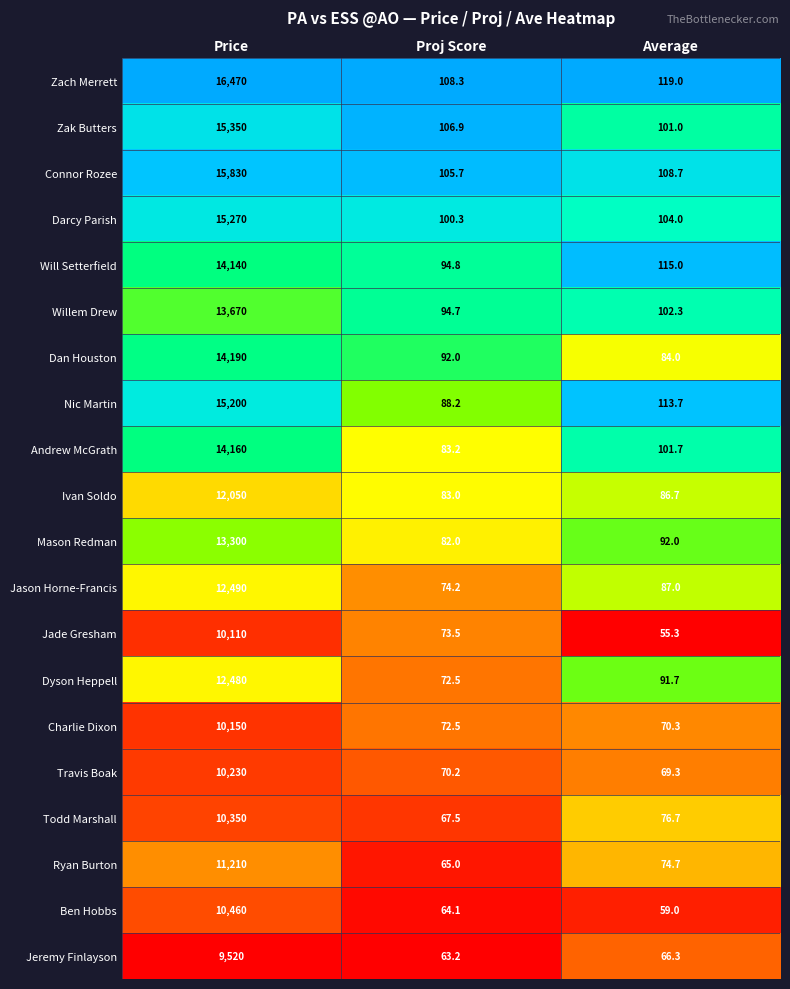

The Dan Houston series shows 38.7 at Proj Score. True or false?

False